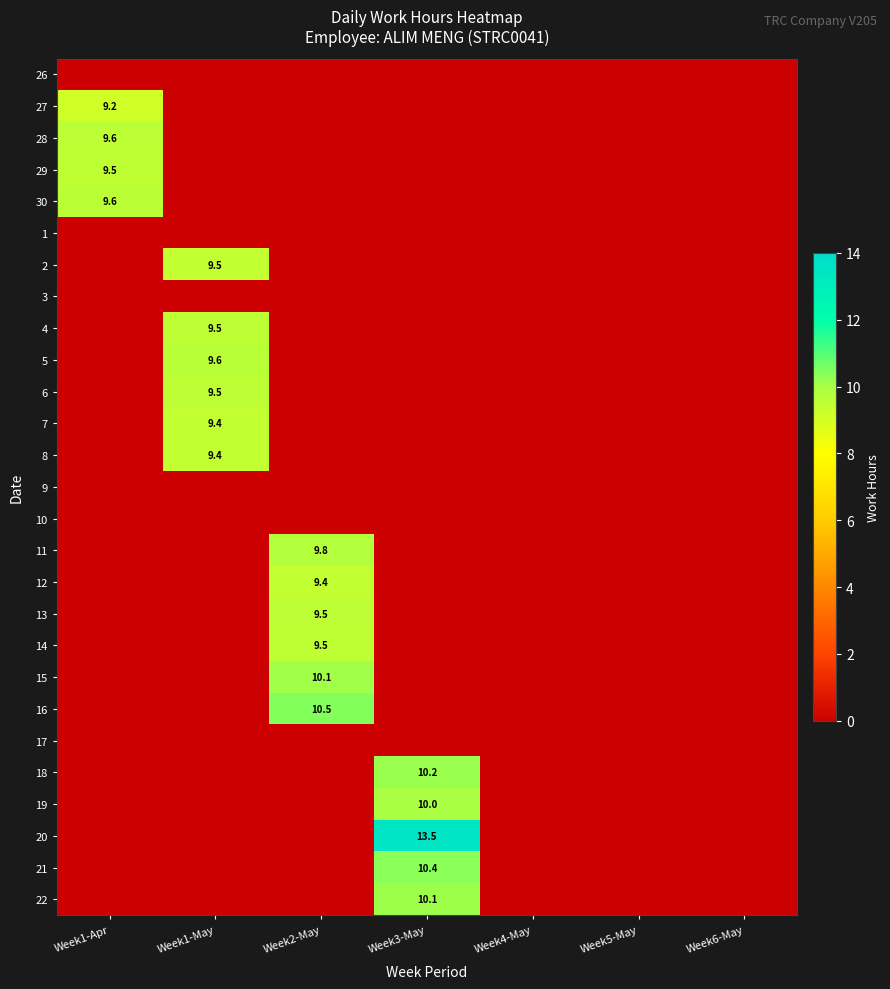

True or false: 27 has a value of 9.2 at Week1-Apr.

True